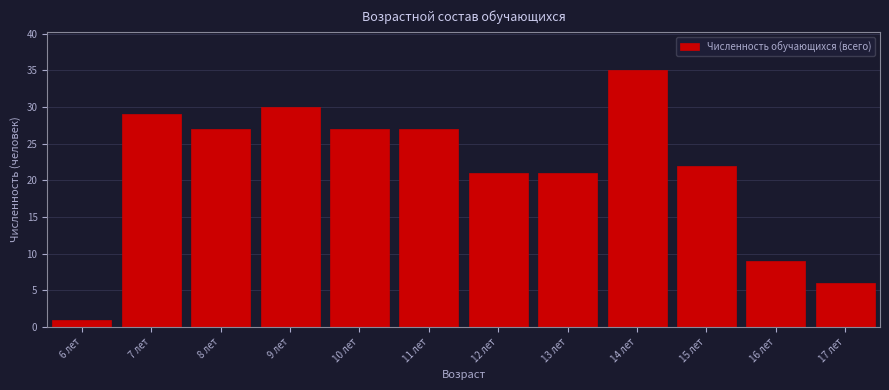

Reading left to right, list all the values displayed in this chart.

1	29	27	30	27	27	21	21	35	22	9	6